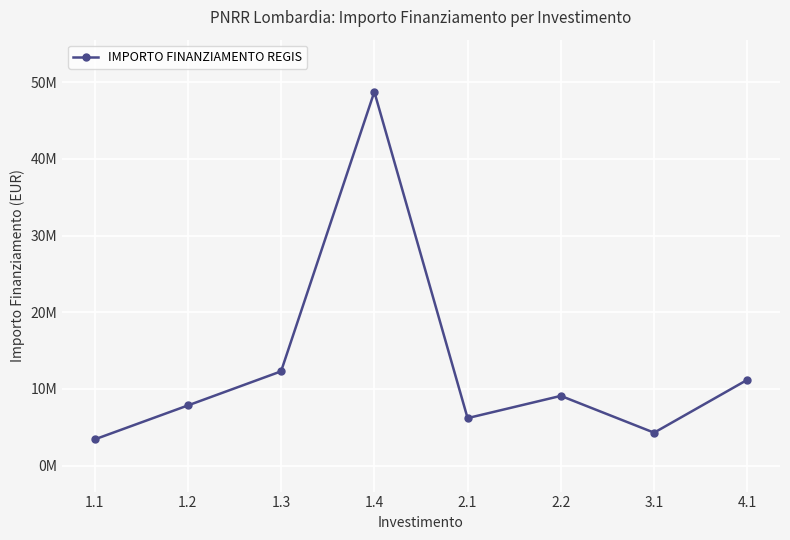

Reading left to right, list all the values displayed in this chart.

3420000	7850000	12300000	48750000	6200000	9100000	4300000	11200000